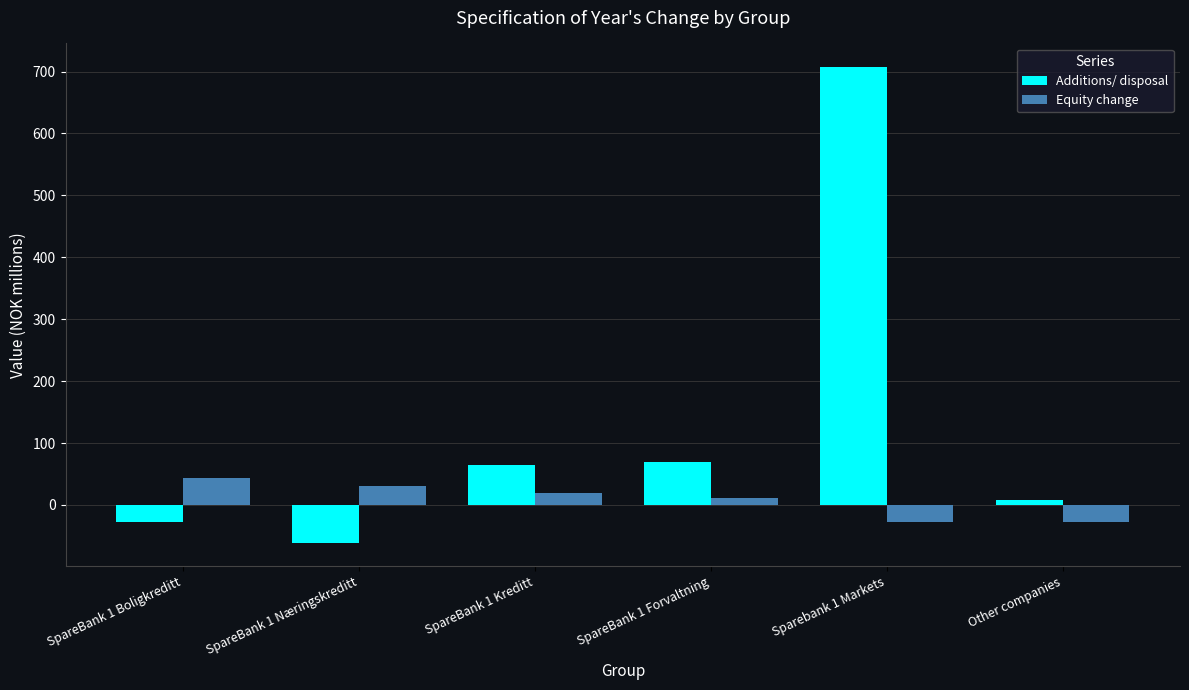

True or false: Additions/ disposal has a value of 117 at SpareBank 1 Forvaltning.

False